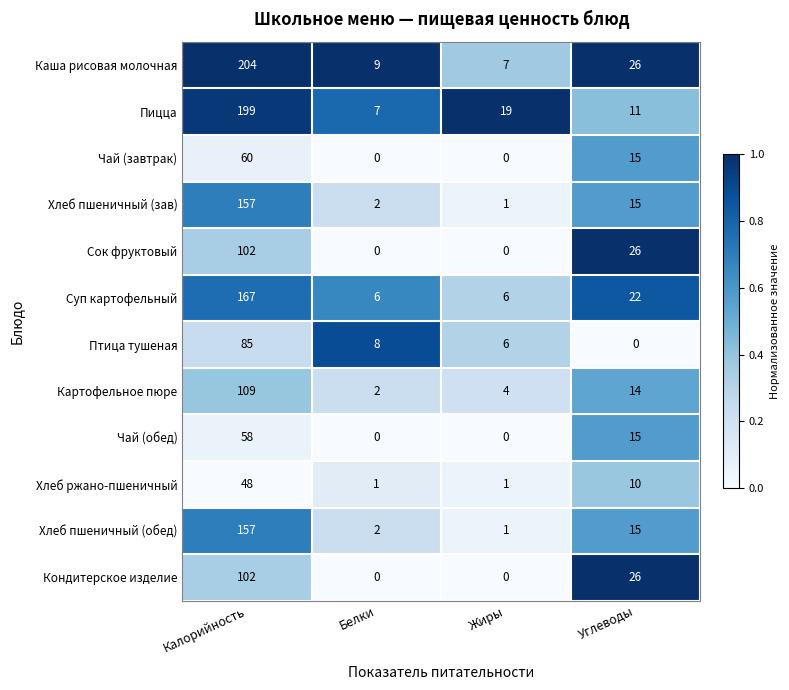

At which label does Хлеб ржано-пшеничный reach its peak?

Калорийность